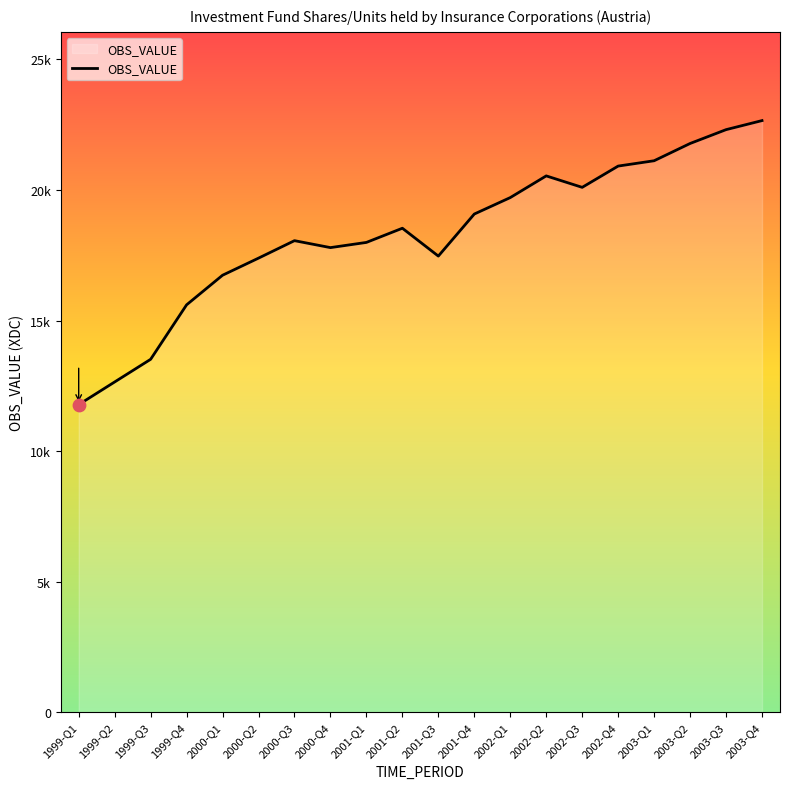

Between 2003-Q3 and 2001-Q4, which is larger?

2003-Q3